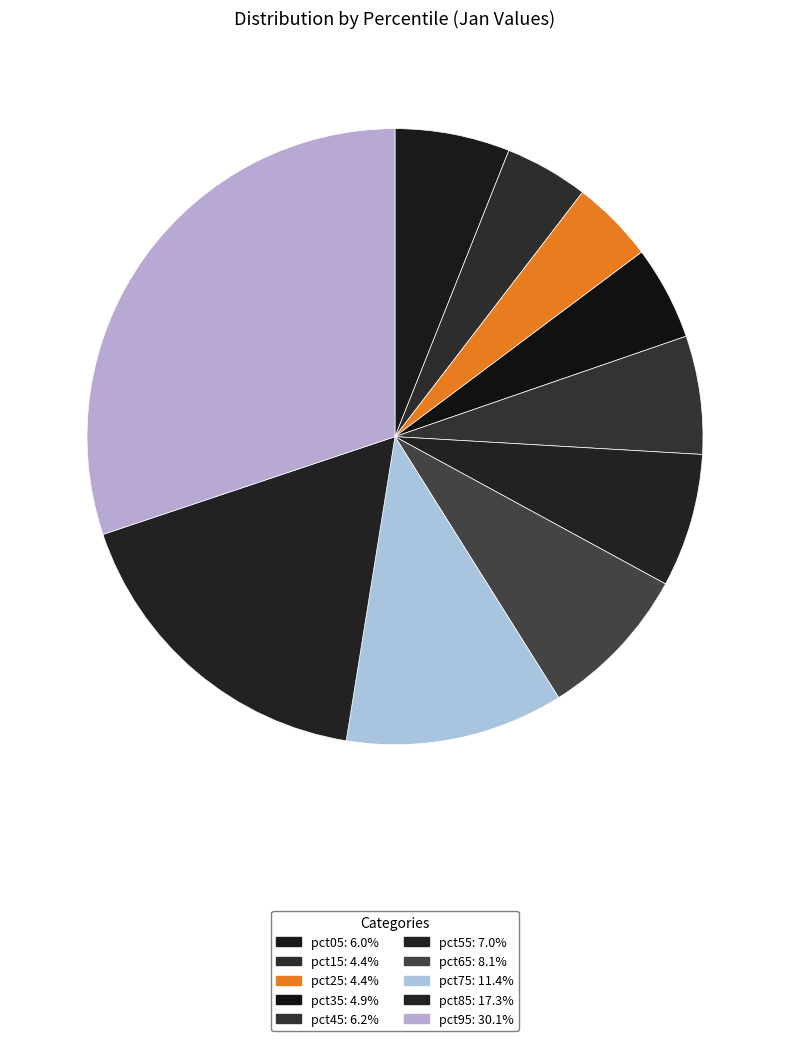

To the nearest percent, what is the combined percentage of pct25 and pct75?

16%